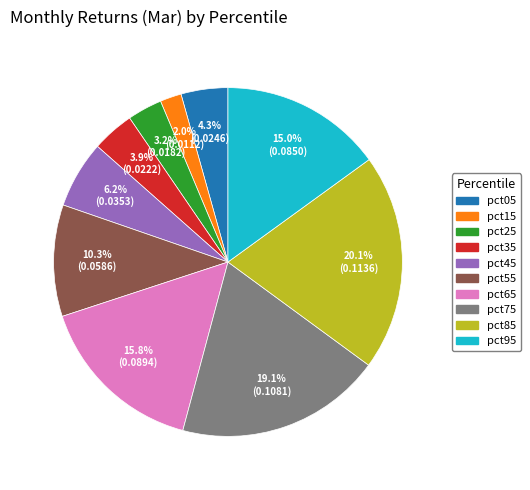

Between pct75 and pct45, which is larger?

pct75